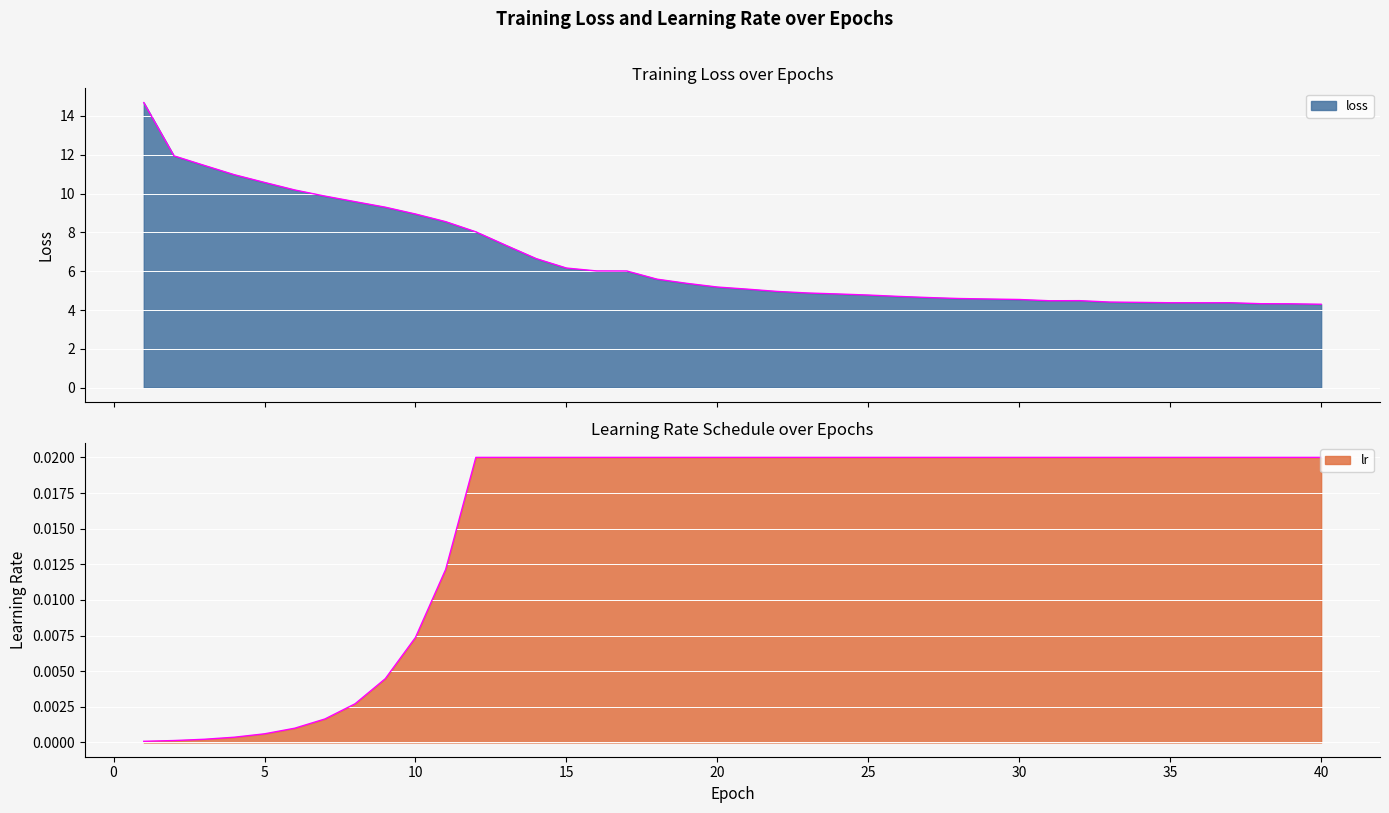

Is the value of loss at 29 greater than the value of lr at 9?

Yes